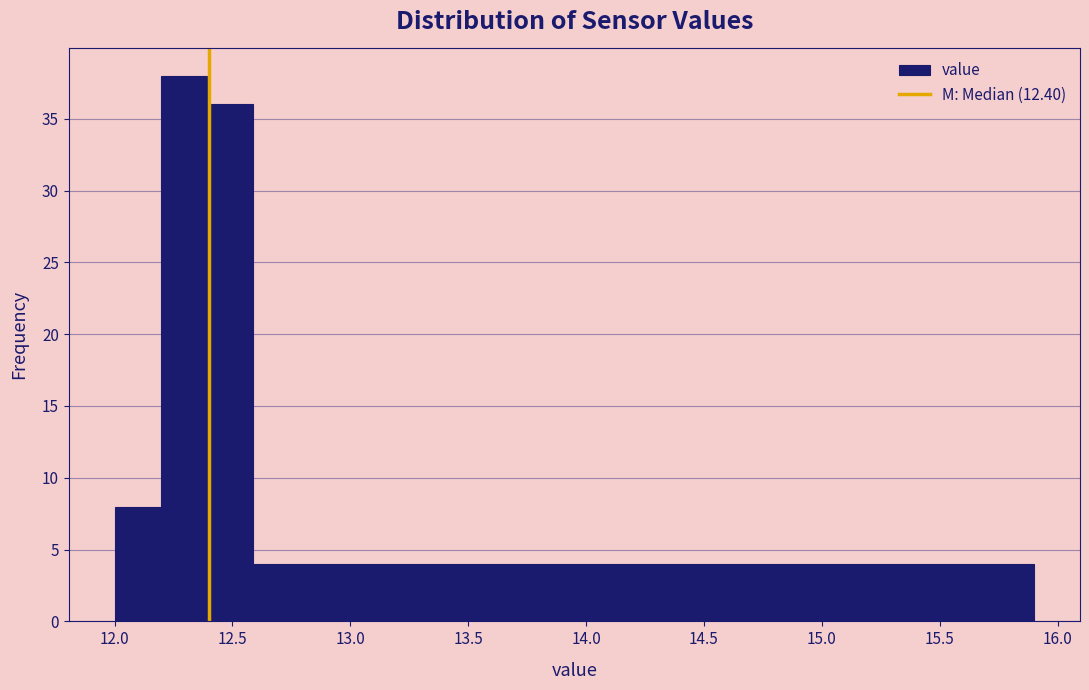

Around what value on the x-axis is the tallest bar? Give the approximate position of its centre, as read against the axis.

12.30